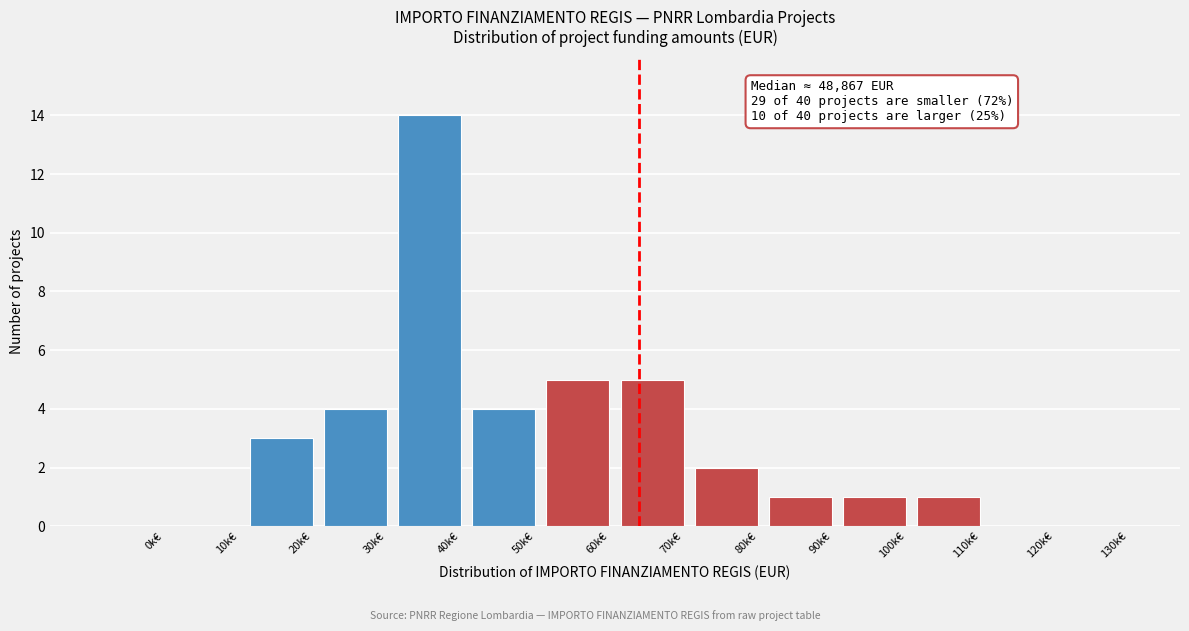

Reading left to right, transcribe all the data shown in this chart.

0k€=0	10k€=0	20k€=3	30k€=4	40k€=14	50k€=4	60k€=5	70k€=5	80k€=2	90k€=1	100k€=1	110k€=1	120k€=0	130k€=0